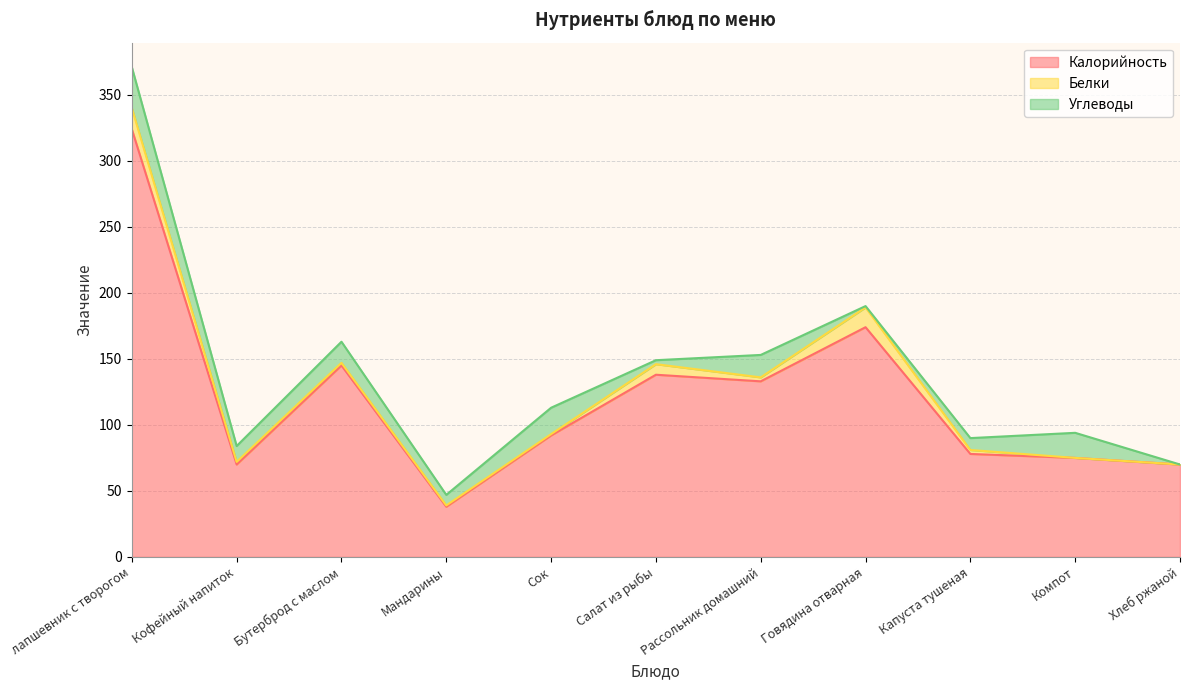

Between Бутерброд с маслом and Салат из рыбы, which series saw the biggest shift?

Углеводы